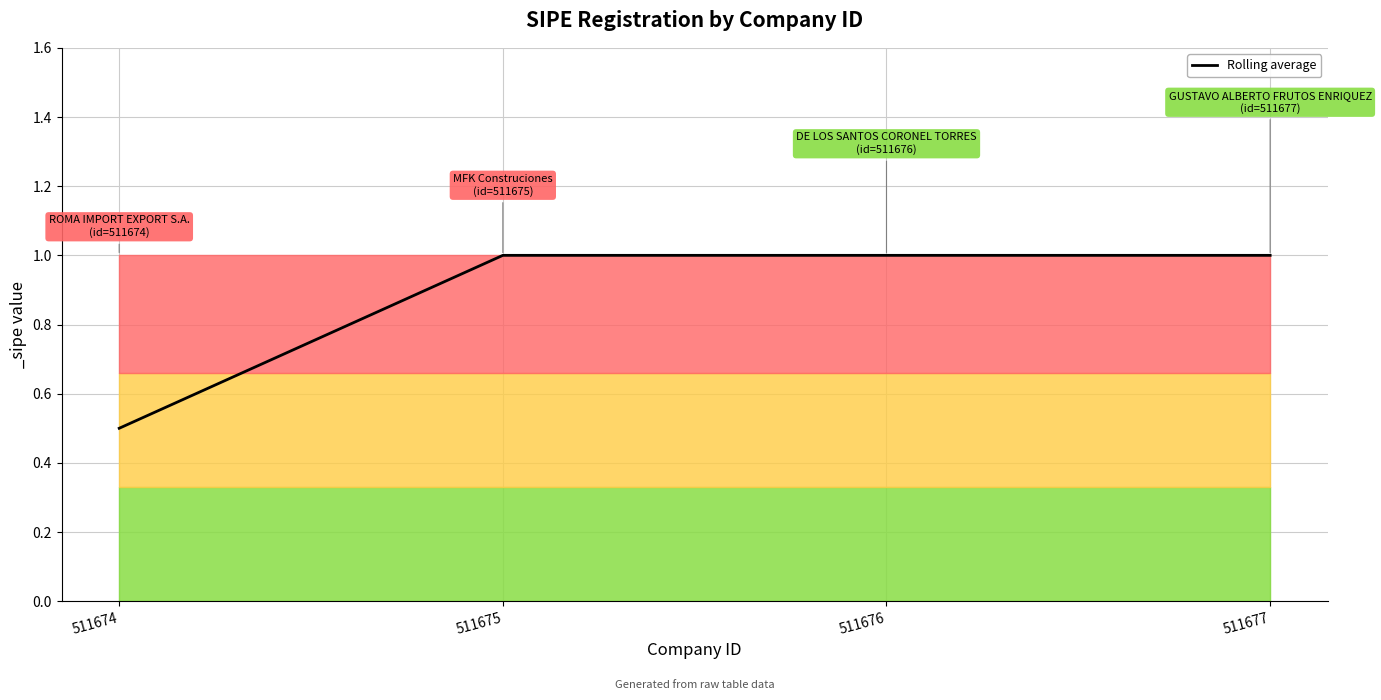

True or false: the data has more than 2 interior local peaks.

False